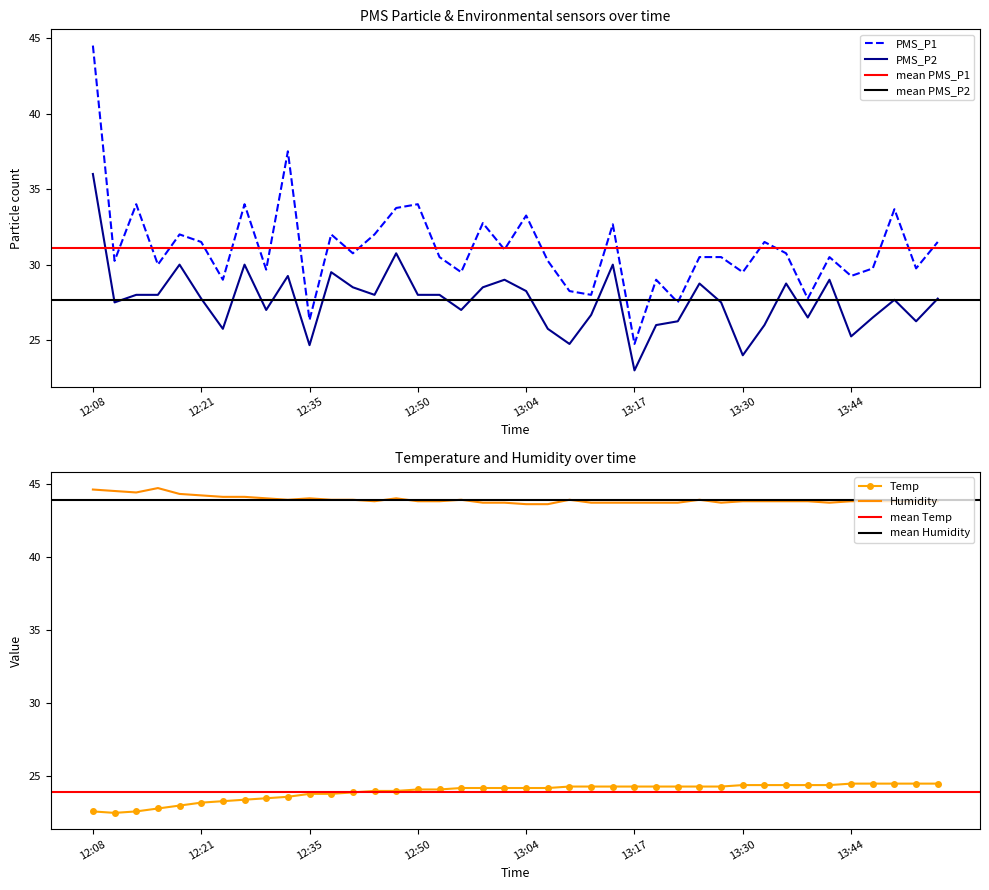

What is the sum of the Humidity values at 12:35 and 12:19?

88.3